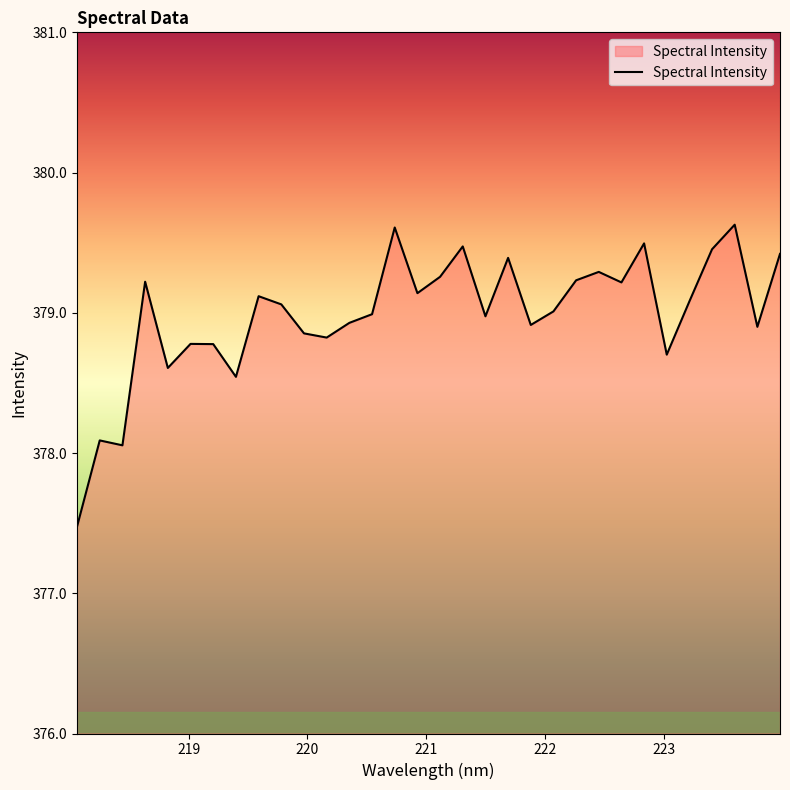

What is the smallest value displayed?

377.5